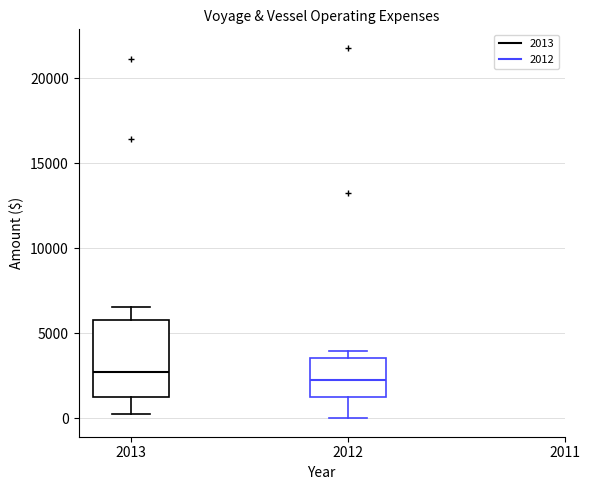

Reading left to right, read every box against the y-axis: the position of its median line, the range the box covers, and the ends of its whiskers. The values are not printed on the chart, so give them approximately, as read against the axis.

2013: median 2500, box 1000 to 6000, whiskers 0 to 6500
2012: median 2000, box 1000 to 3500, whiskers 0 to 4000